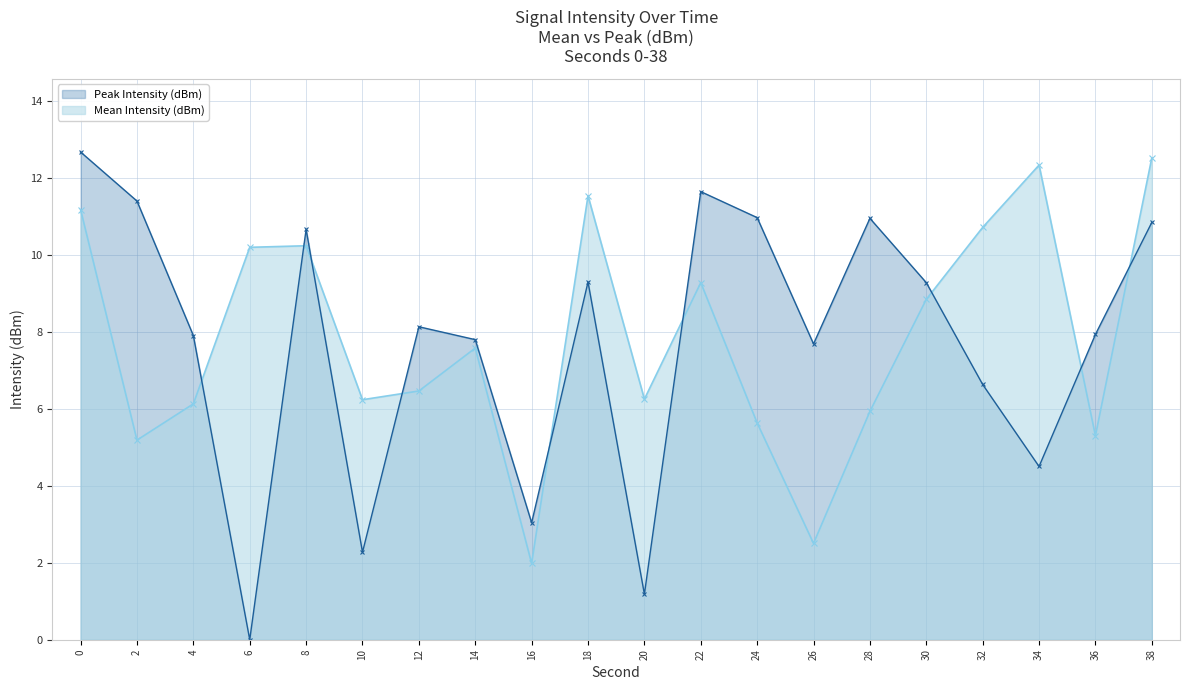

What is the sum of the Peak Intensity (dBm) values at 38 and 30?

20.1